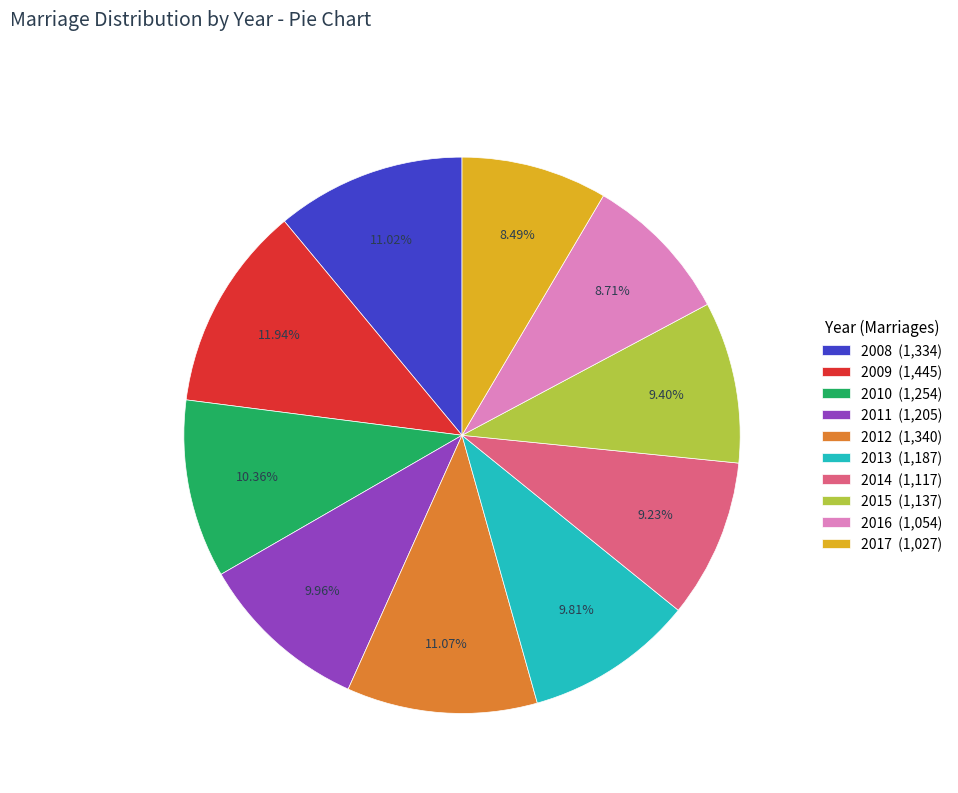

Is there any slice that represents more than half of the pie?

No